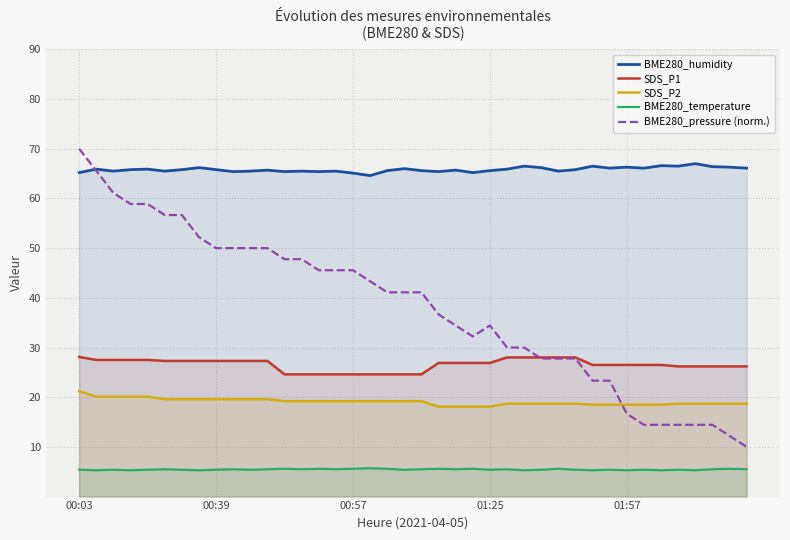

At 20, list the series in order from smallest to largest.

BME280_temperature, SDS_P2, SDS_P1, BME280_pressure (norm.), BME280_humidity